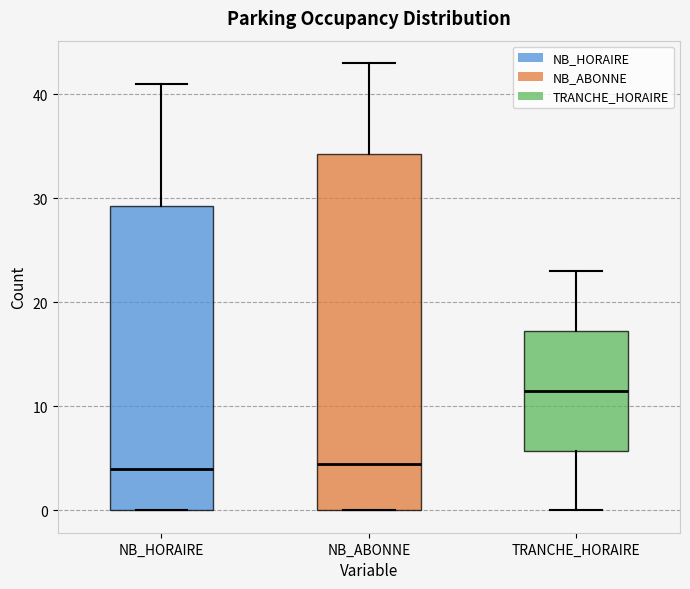

Reading left to right, read every box against the y-axis: the position of its median line, the range the box covers, and the ends of its whiskers. The values are not printed on the chart, so give them approximately, as read against the axis.

NB_HORAIRE: median 4, box 0 to 29, whiskers 0 to 41
NB_ABONNE: median 5, box 0 to 34, whiskers 0 to 43
TRANCHE_HORAIRE: median 12, box 6 to 17, whiskers 0 to 23